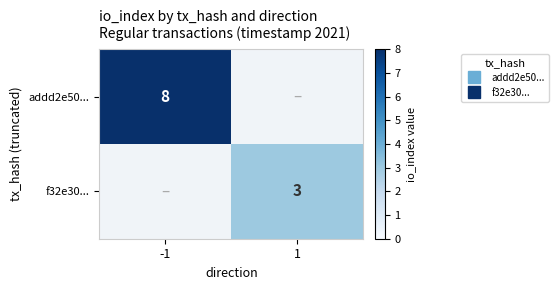

Where is addd2e50... nearest to the value 4?

-1